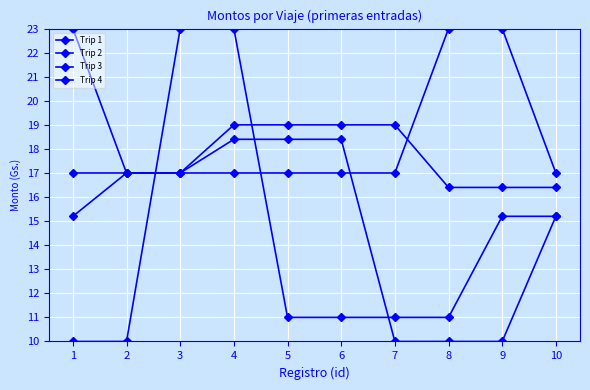

Which series changed the most between 6 and 10?

Trip 1